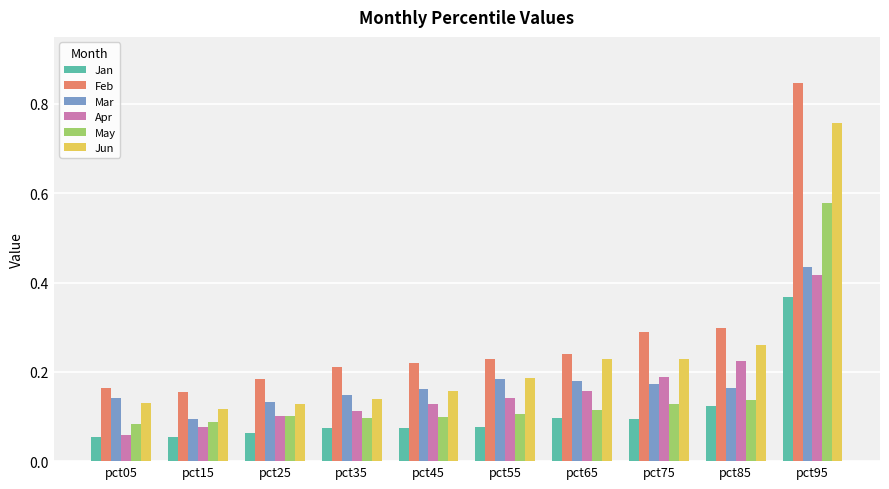

True or false: Mar has a value of 0.0 at pct35.

False